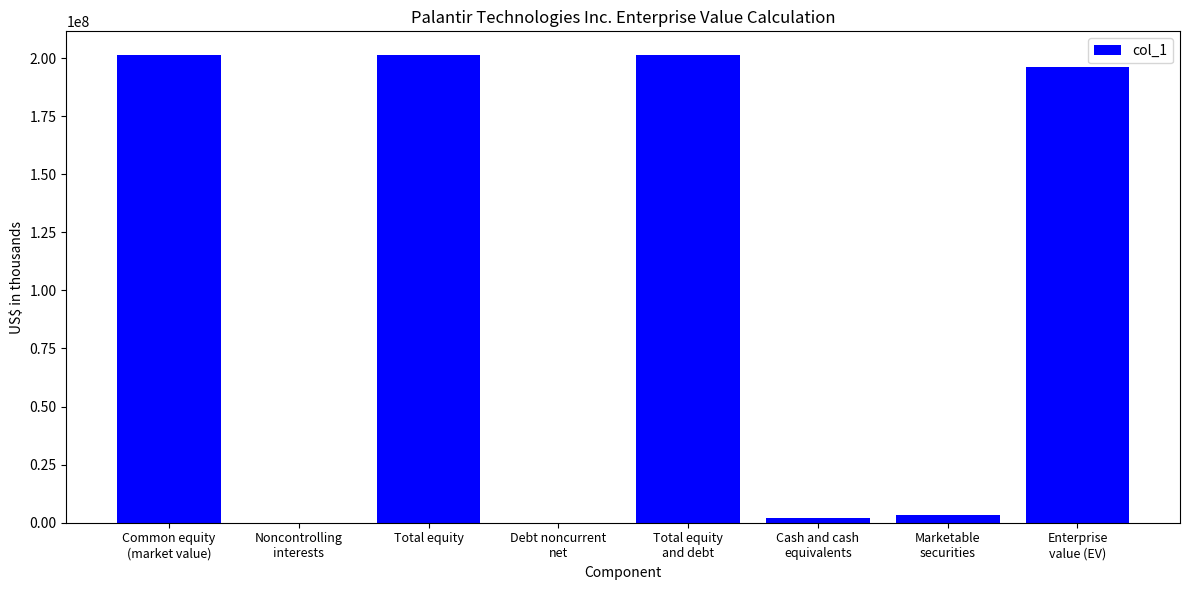

What is the change in value from Cash and cash
equivalents to Marketable
securities?

+1032939